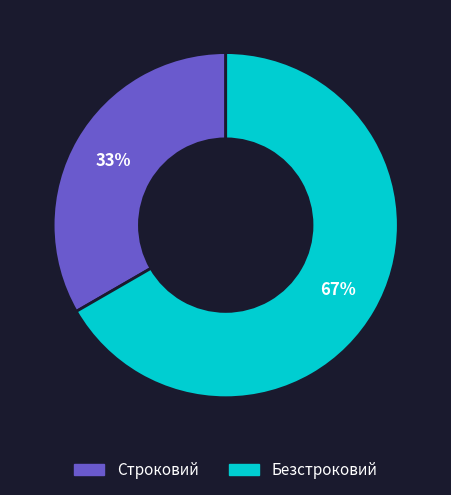

Is it true that Безстроковий is 53% of the pie?

False